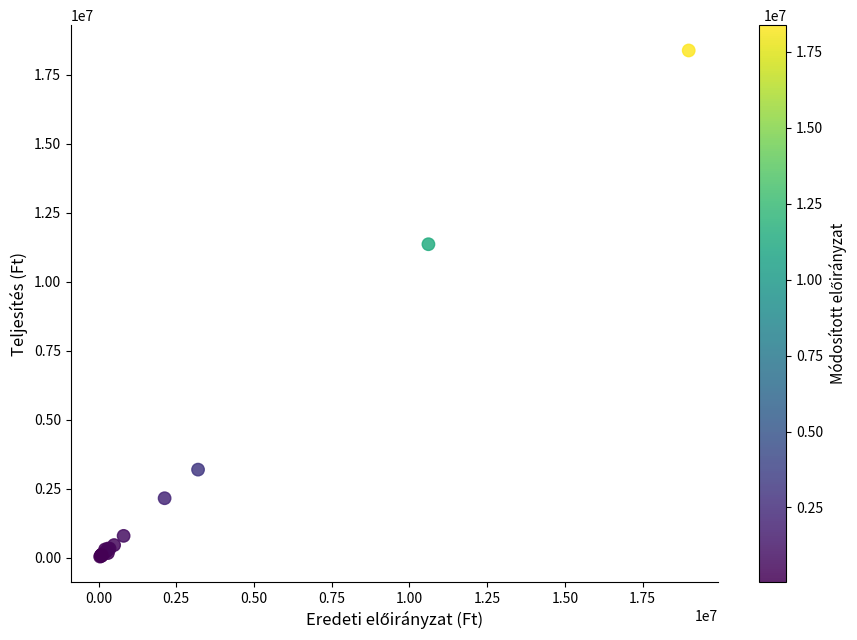

What Y value in the scatter plot is closest to 9215995?

11364233